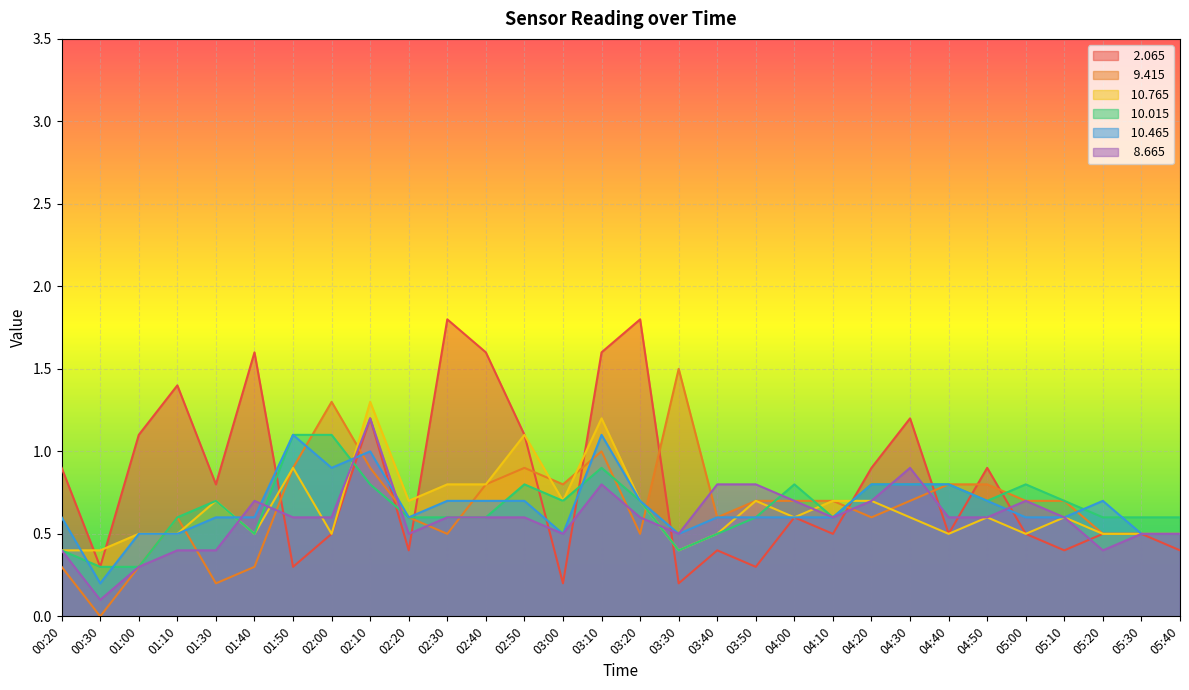

Is it true that   2.065 equals 1.7 at 02:50?

False